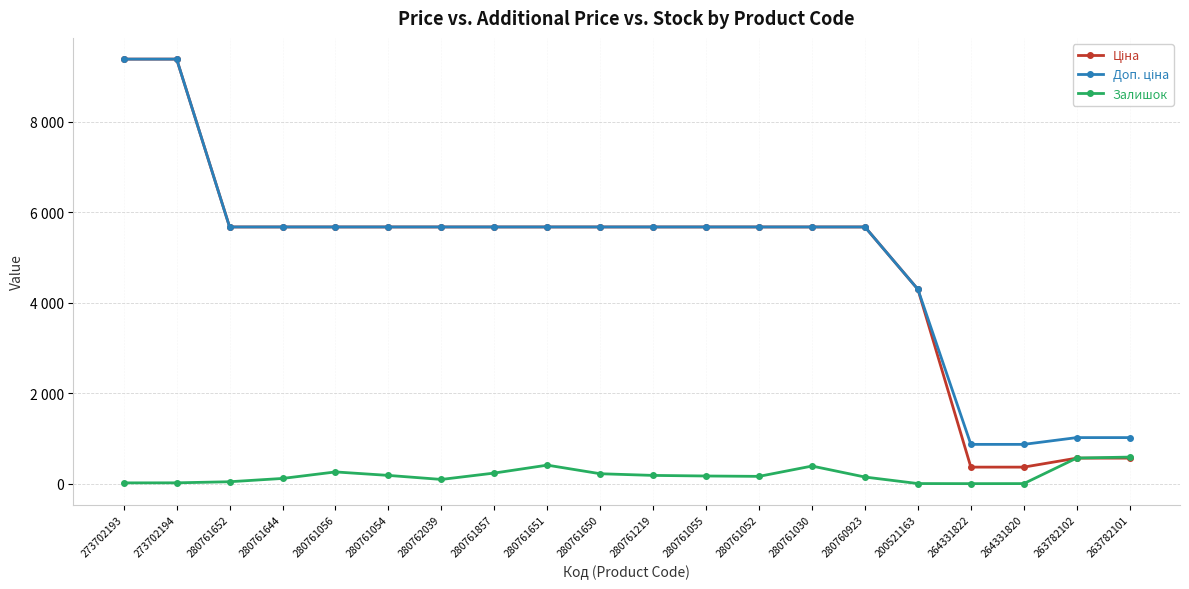

List the series in order of their peak value, lowest first.

Залишок, Ціна, Доп. ціна